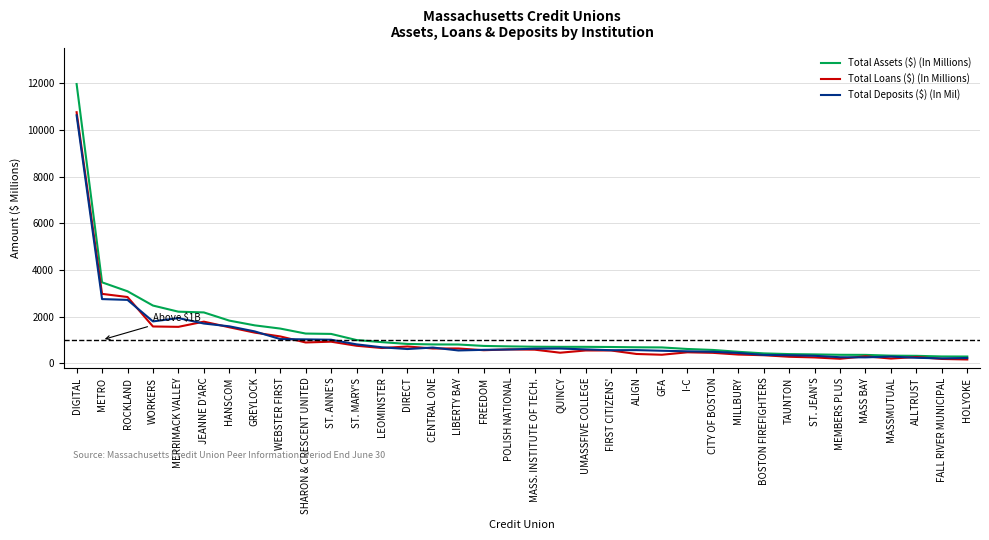

What is the total value across all series at GREYLOCK?

4294.4